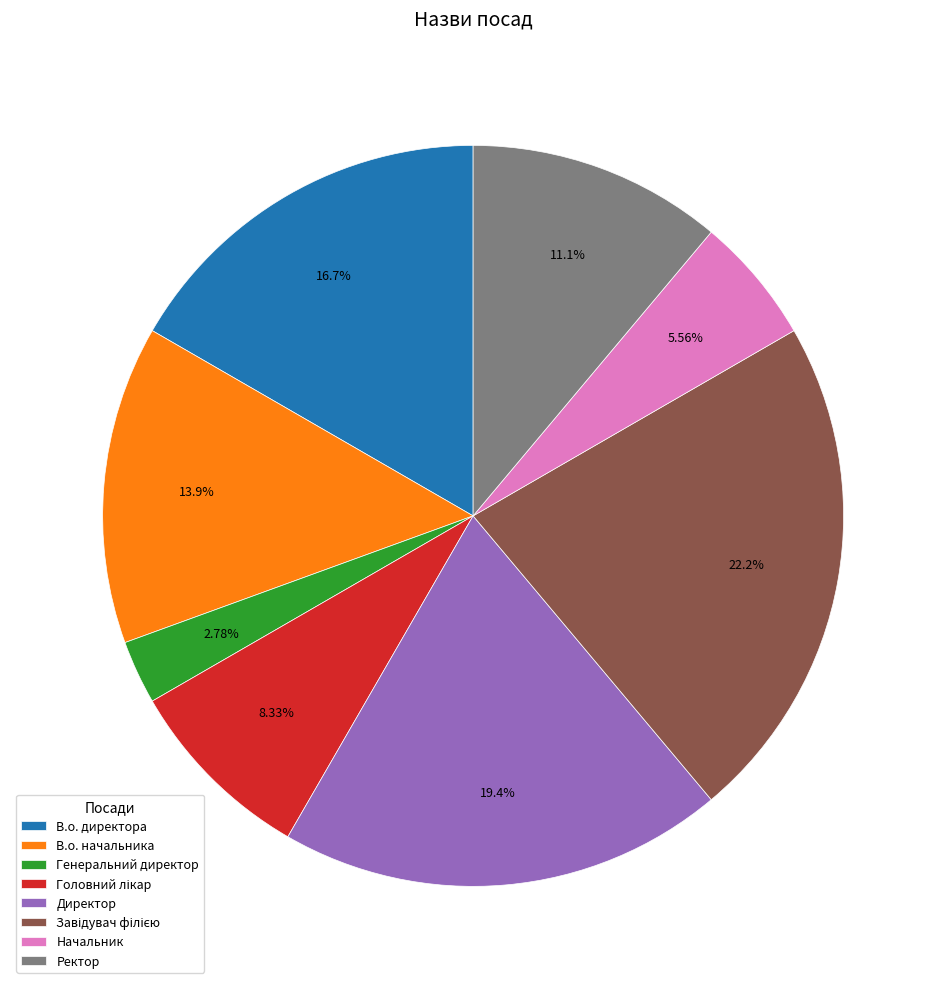

To the nearest percent, what portion does В.о. начальника represent?

14%